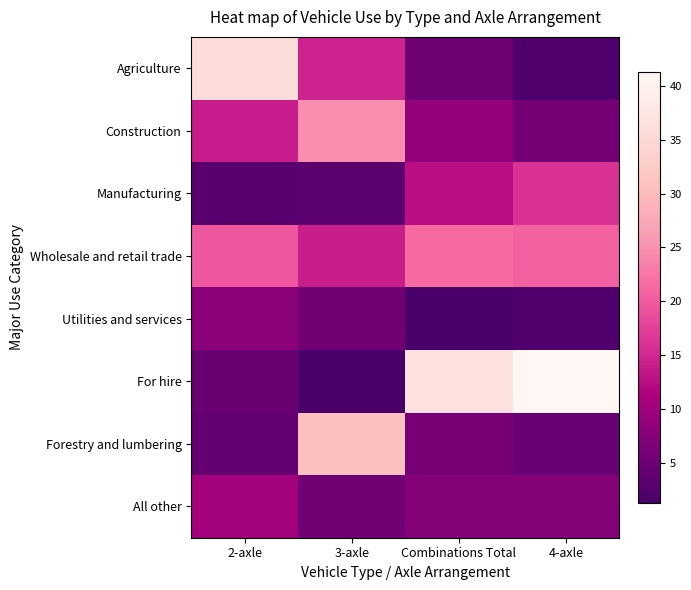

Rank the series by their maximum value, from lowest to highest.

Utilities and services, All other, Manufacturing, Wholesale and retail trade, Construction, Forestry and lumbering, Agriculture, For hire